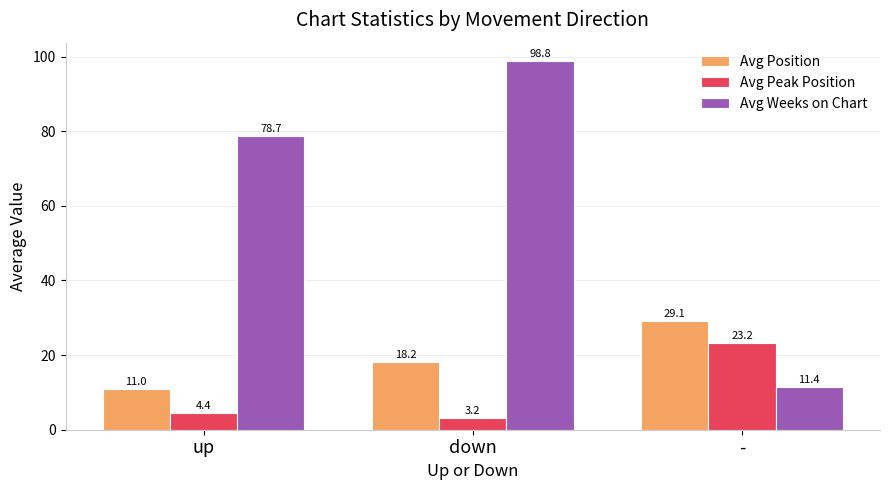

At which category is the sum across all series the highest?

down